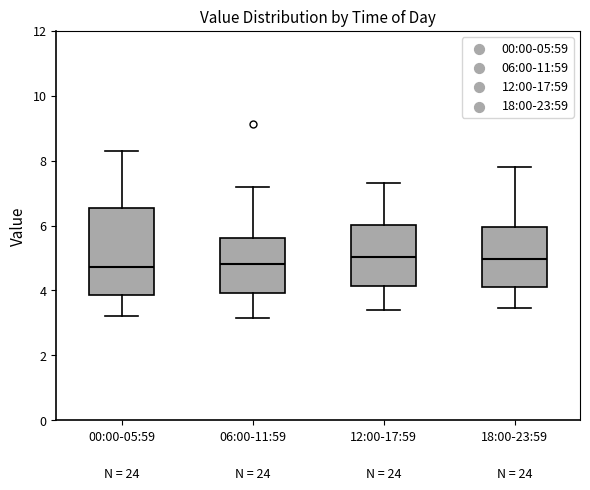

Where does the median line of the box for 06:00-11:59 sit on the y-axis? The values are not printed on the chart, so give them approximately, as read against the axis.

4.8